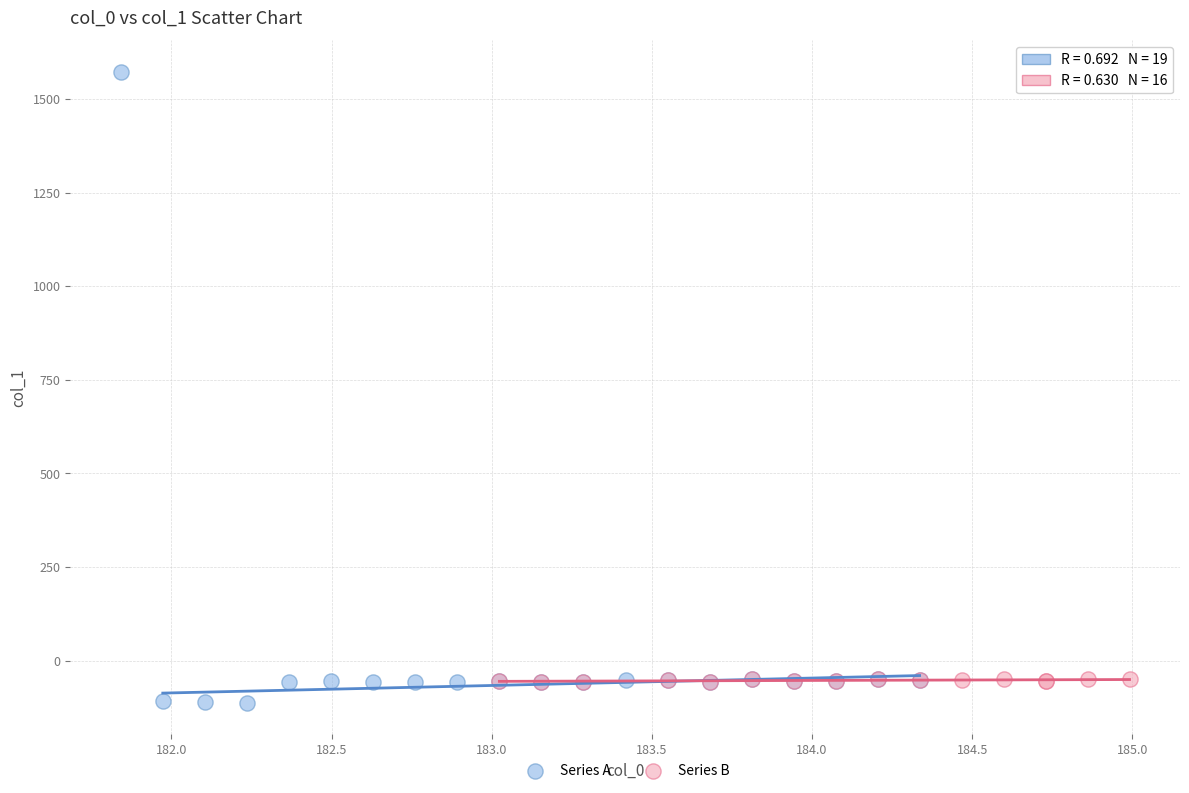

Which series has the widest spread of Y values?

Series A